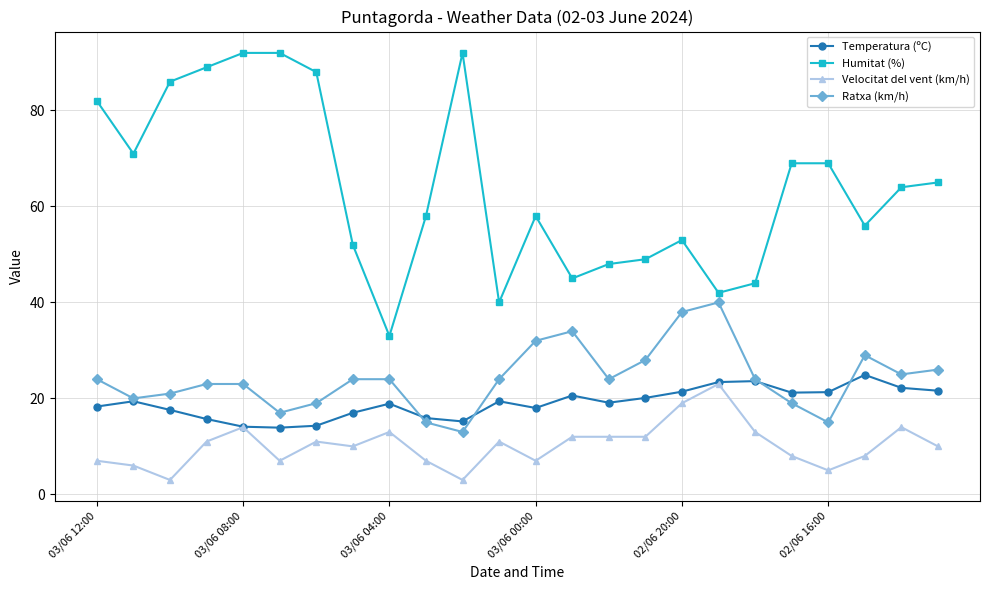

What is the greatest value displayed?

92.0